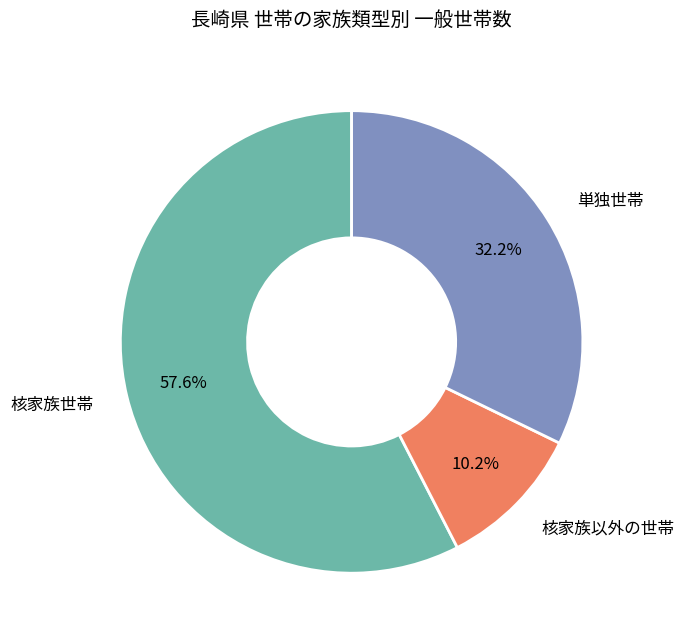

Is there a majority slice in this chart?

Yes